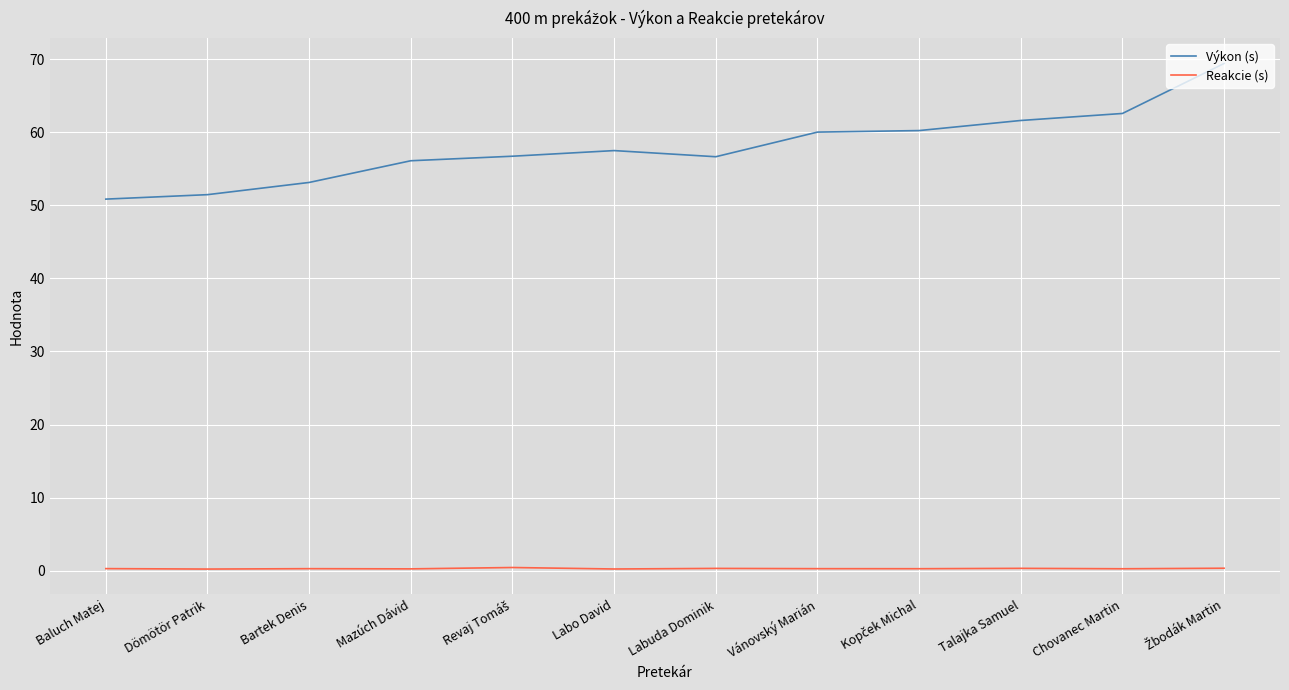

What is the difference between the highest and lowest values at Bartek Denis?

52.8